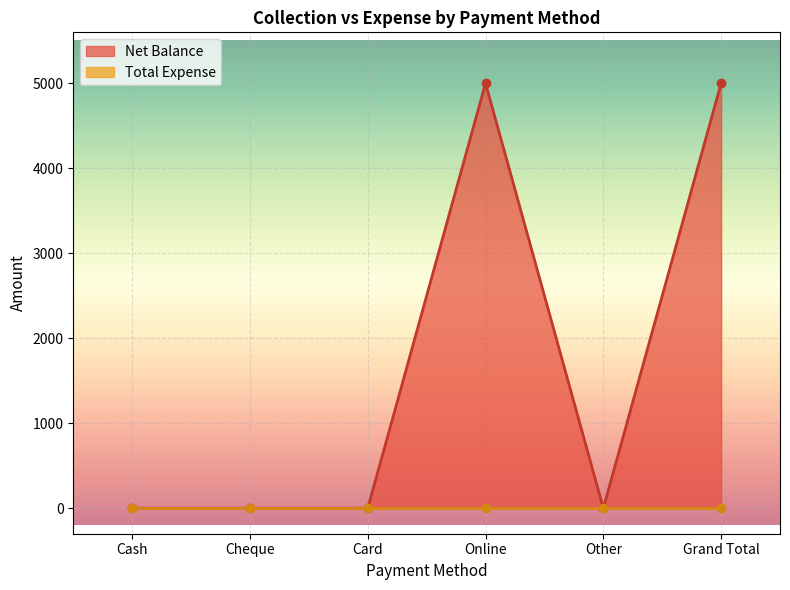

How many data points in Net Balance are above 0?

2